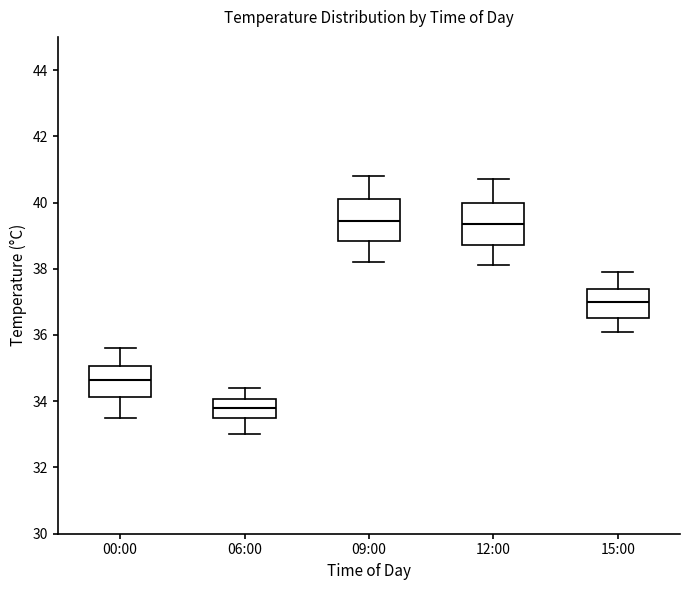

Where is the upper edge of the box for 09:00 on the y-axis? The values are not printed on the chart, so give them approximately, as read against the axis.

40.2